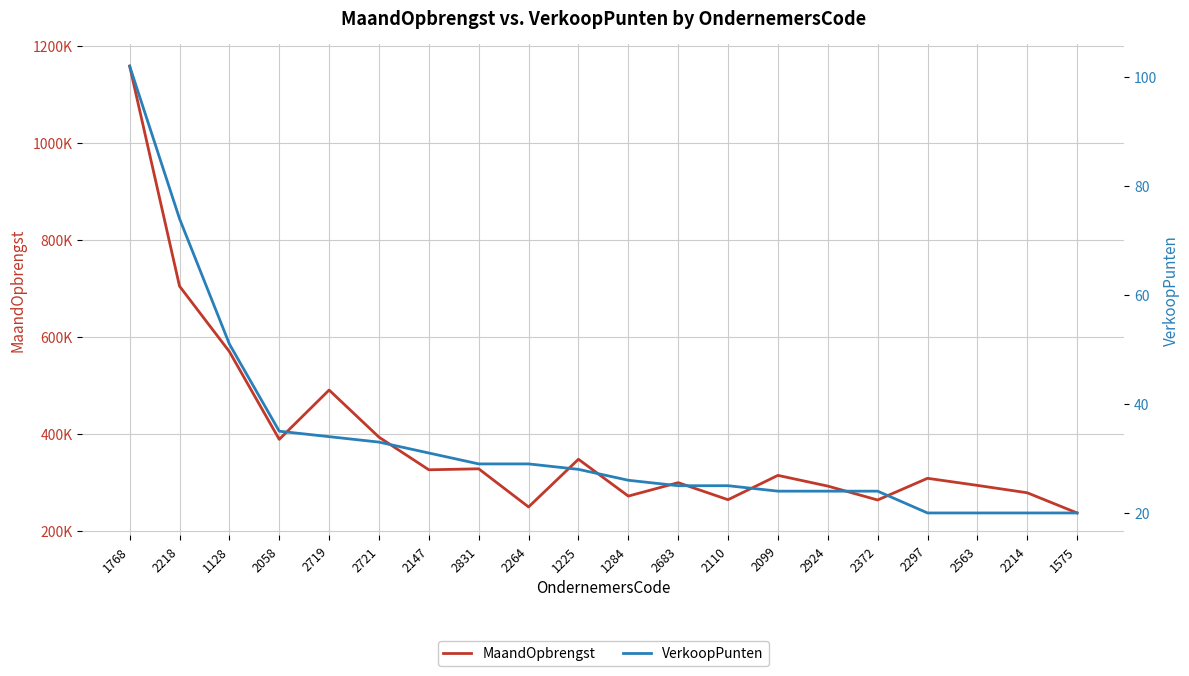

True or false: MaandOpbrengst and VerkoopPunten intersect in this chart.

False